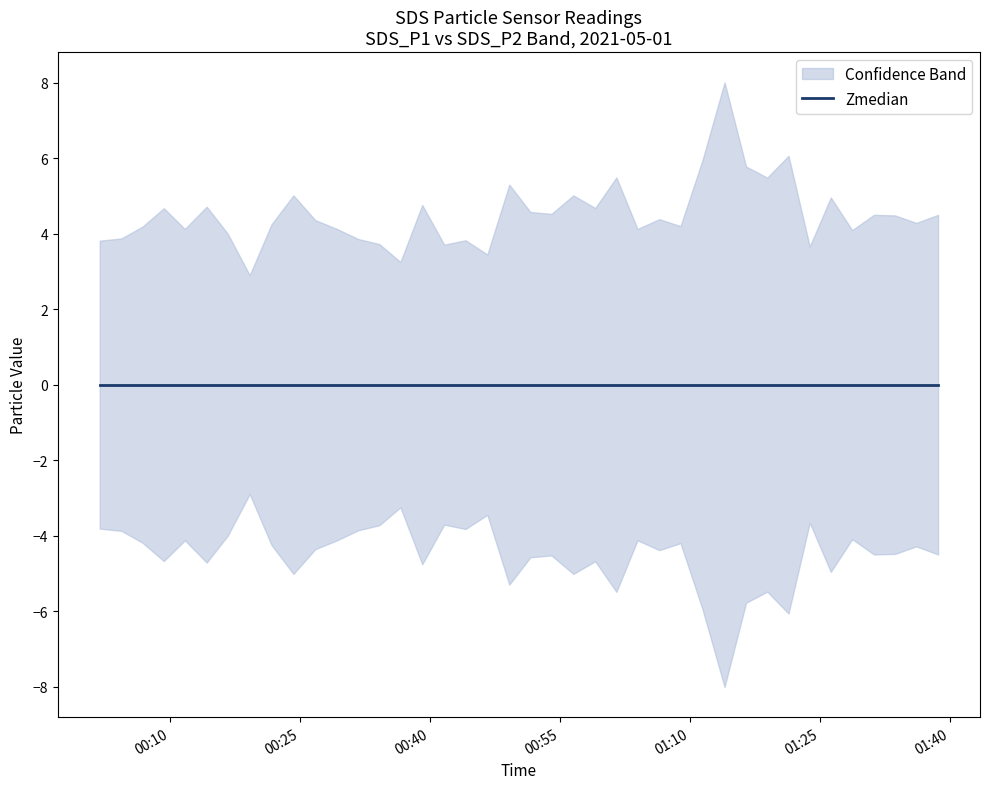

What is the difference between the SDS_P1 values at 2021/05/01 00:09:16 and 2021/05/01 00:39:06?

1.5